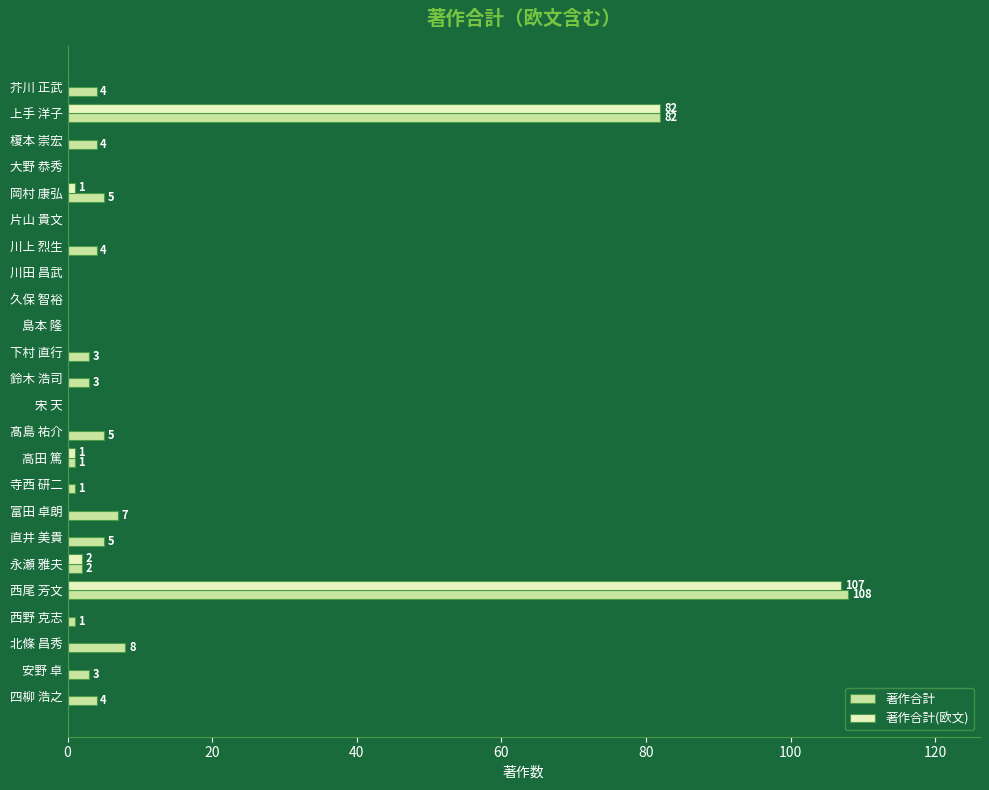

At which label does 著作合計(欧文) reach its peak?

西尾 芳文